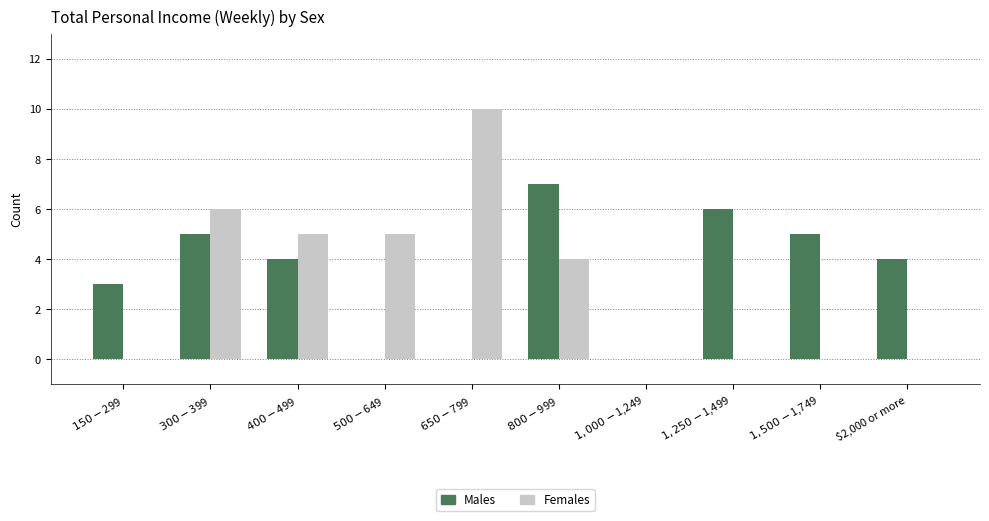

What is the maximum value for Males?

7